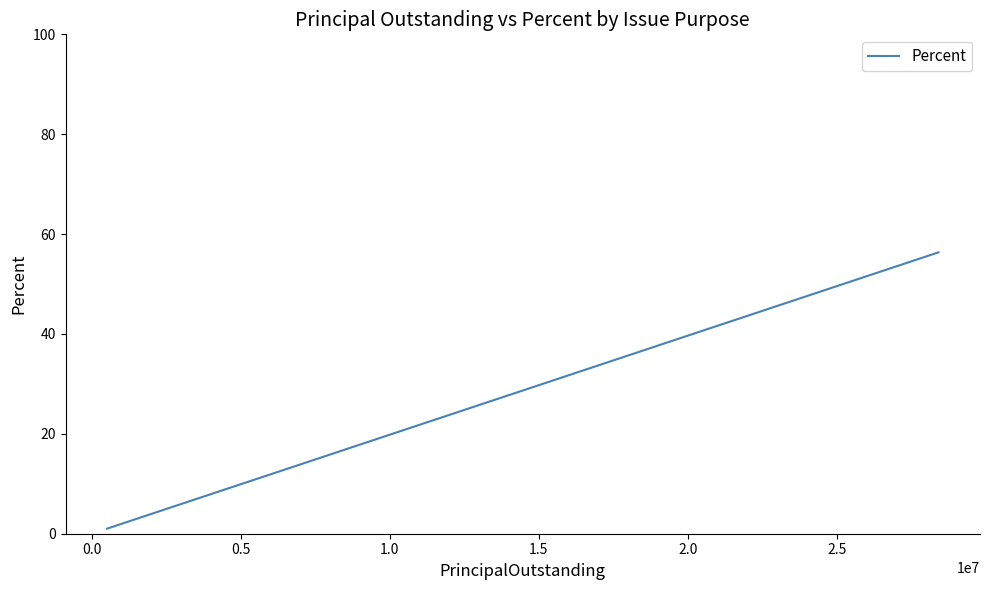

True or false: the data shows 1.4 at 1.5.

False